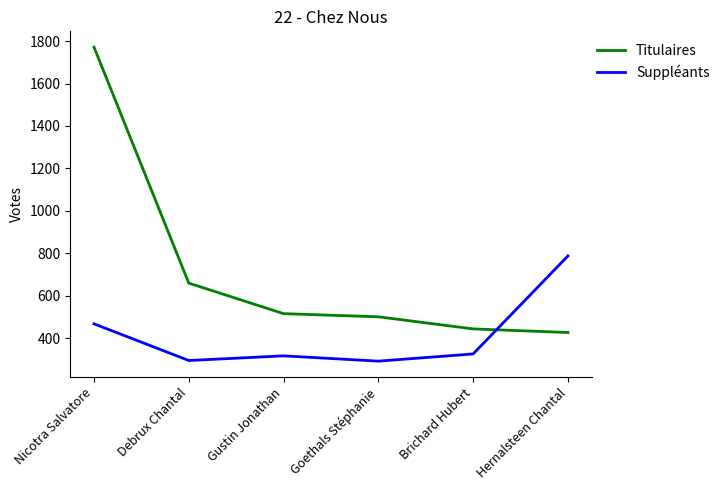

What is the minimum value for Suppléants?

291